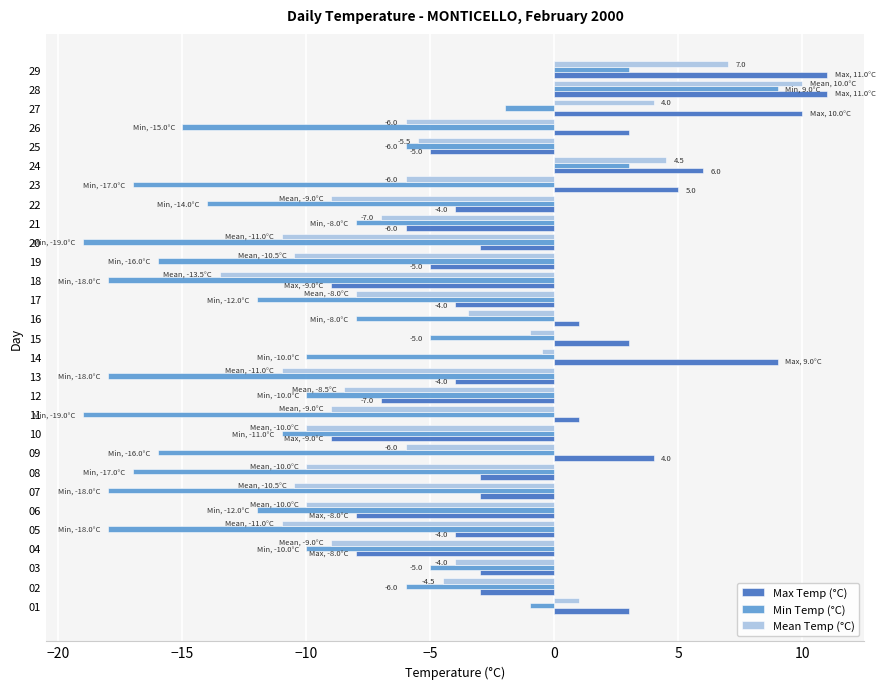

List the series in order of their overall mean, highest first.

Max Temp (°C), Mean Temp (°C), Min Temp (°C)